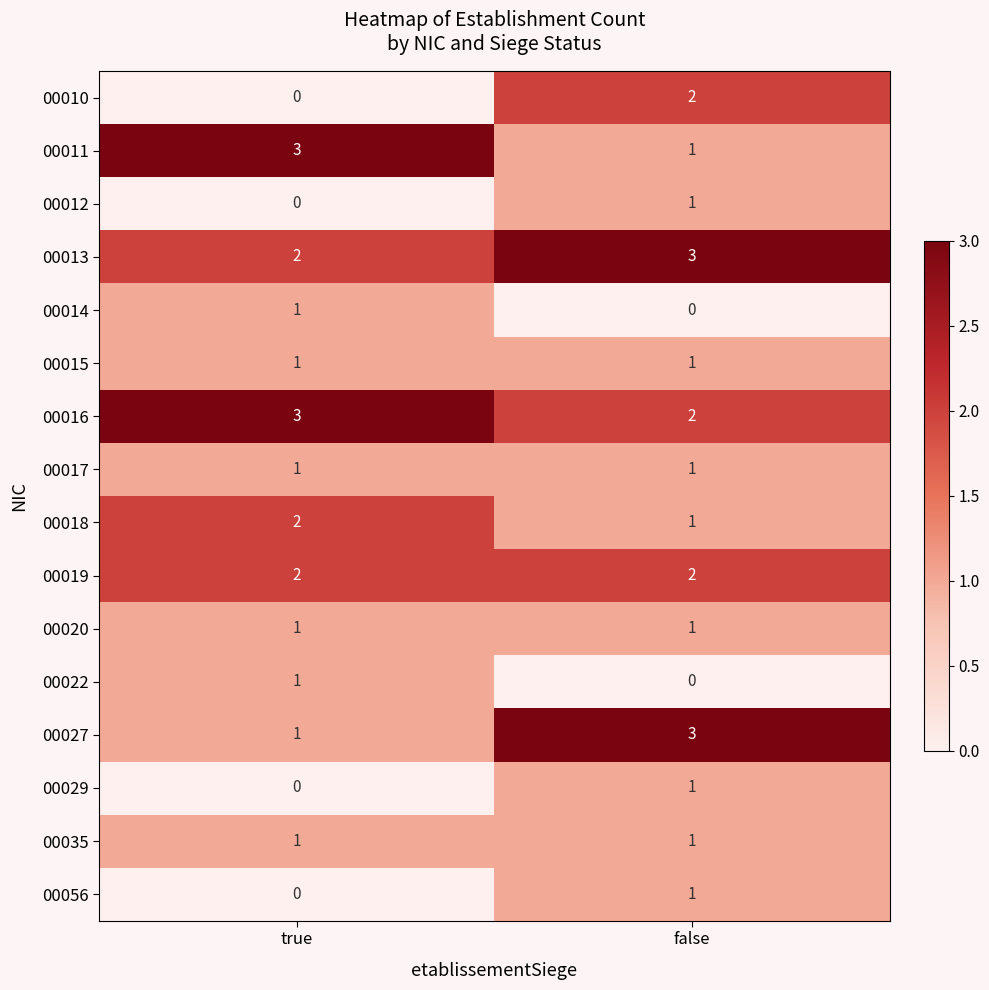

What is the spread (max minus min) of values at false?

3